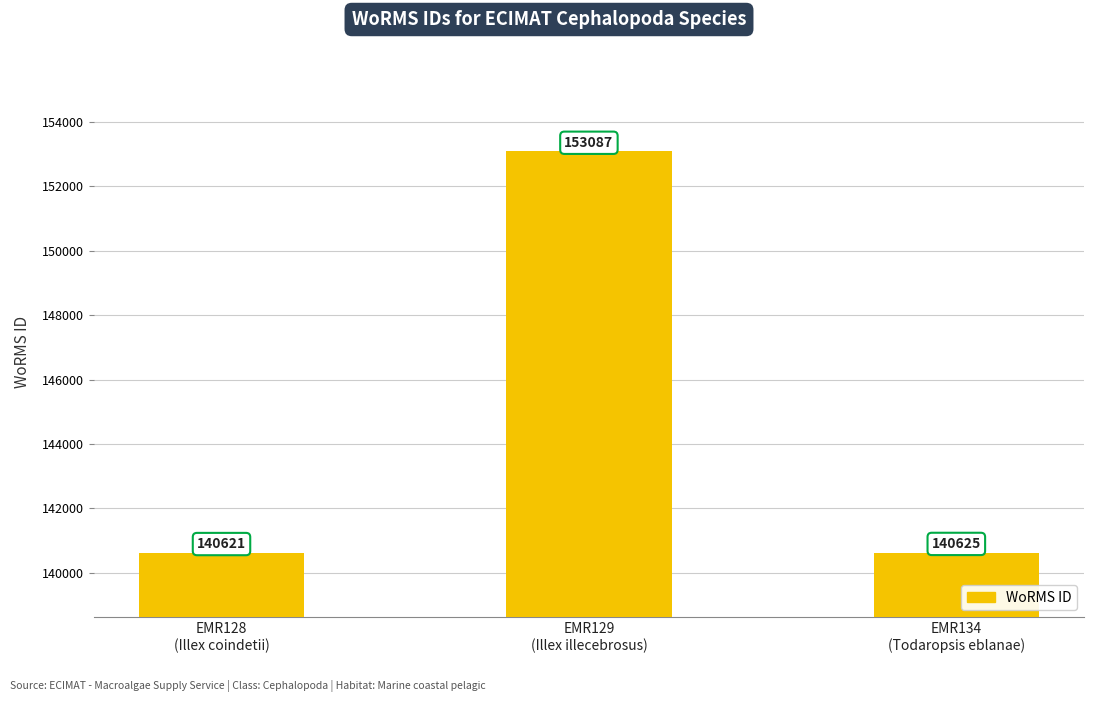

Read the value at EMR128
(Illex coindetii), to the nearest 50.

140600